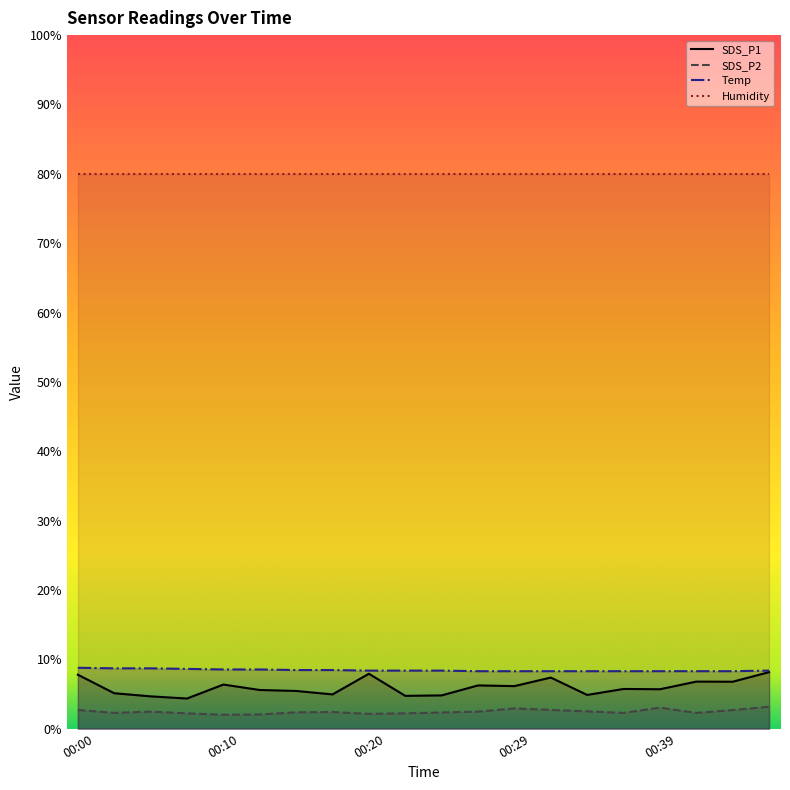

What are all the series names shown in the legend?

SDS_P1, SDS_P2, Temp, Humidity